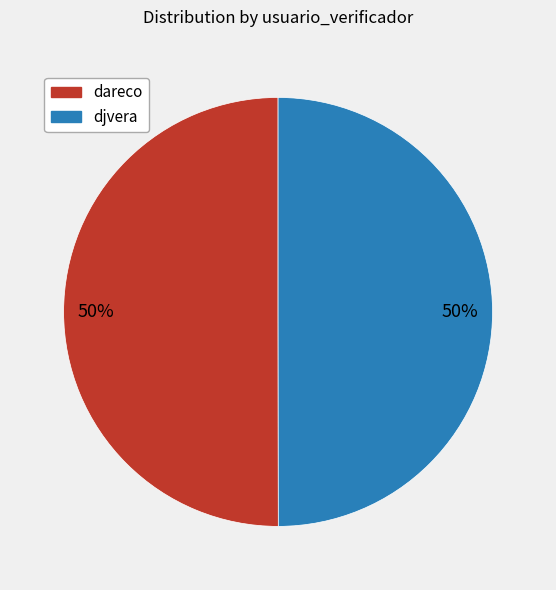

Combined, do dareco and djvera account for over 50%?

Yes